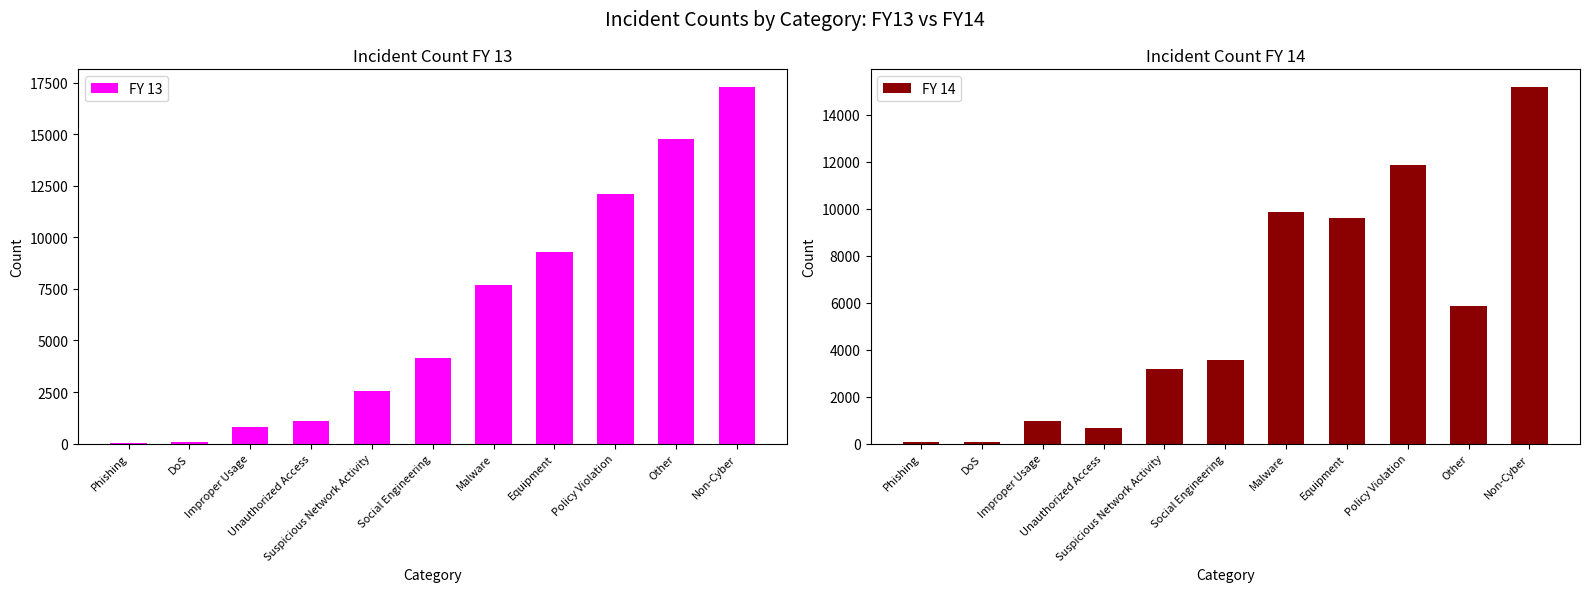

Which label corresponds to the largest value in the chart?

Non-Cyber